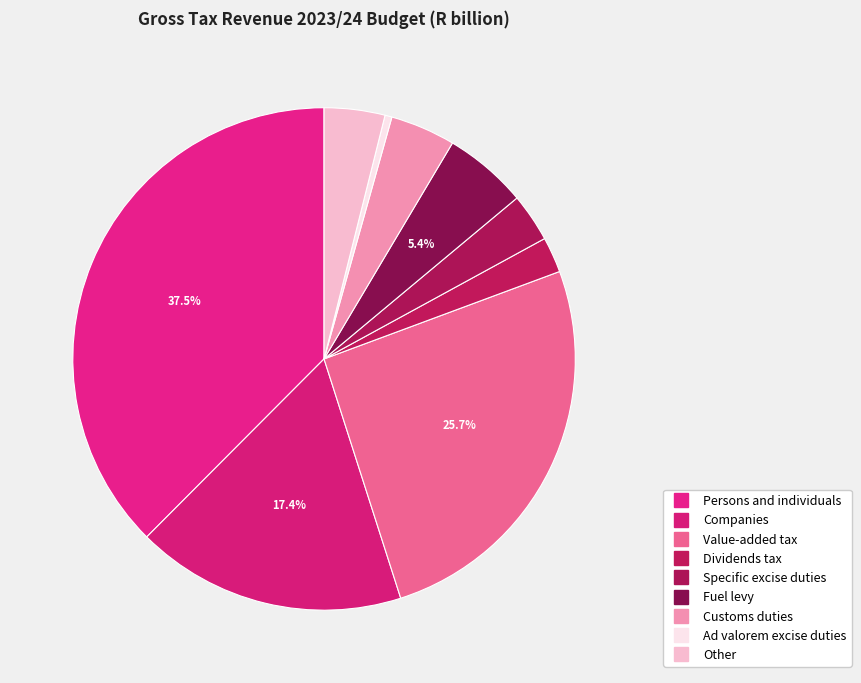

Which category has the smallest portion of the pie?

Ad valorem excise duties